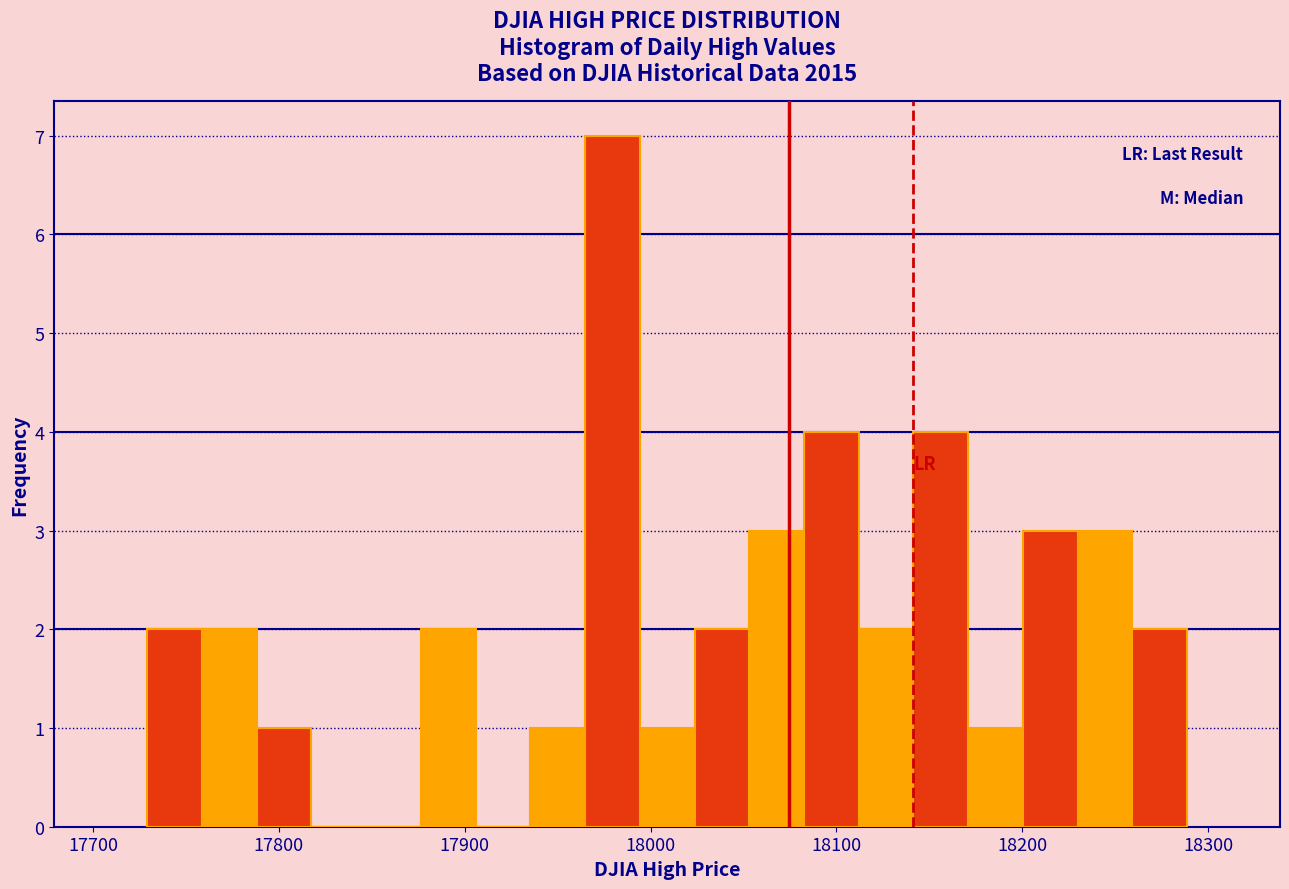

Around what value on the x-axis is the tallest bar? Give the approximate position of its centre, as read against the axis.

17980